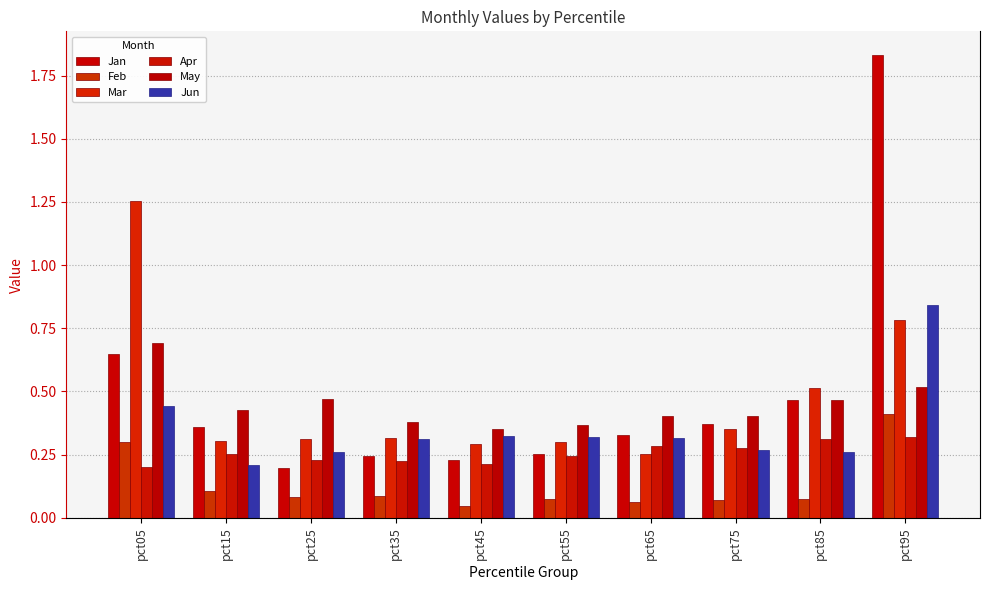

Count the number of categories in the chart.

10